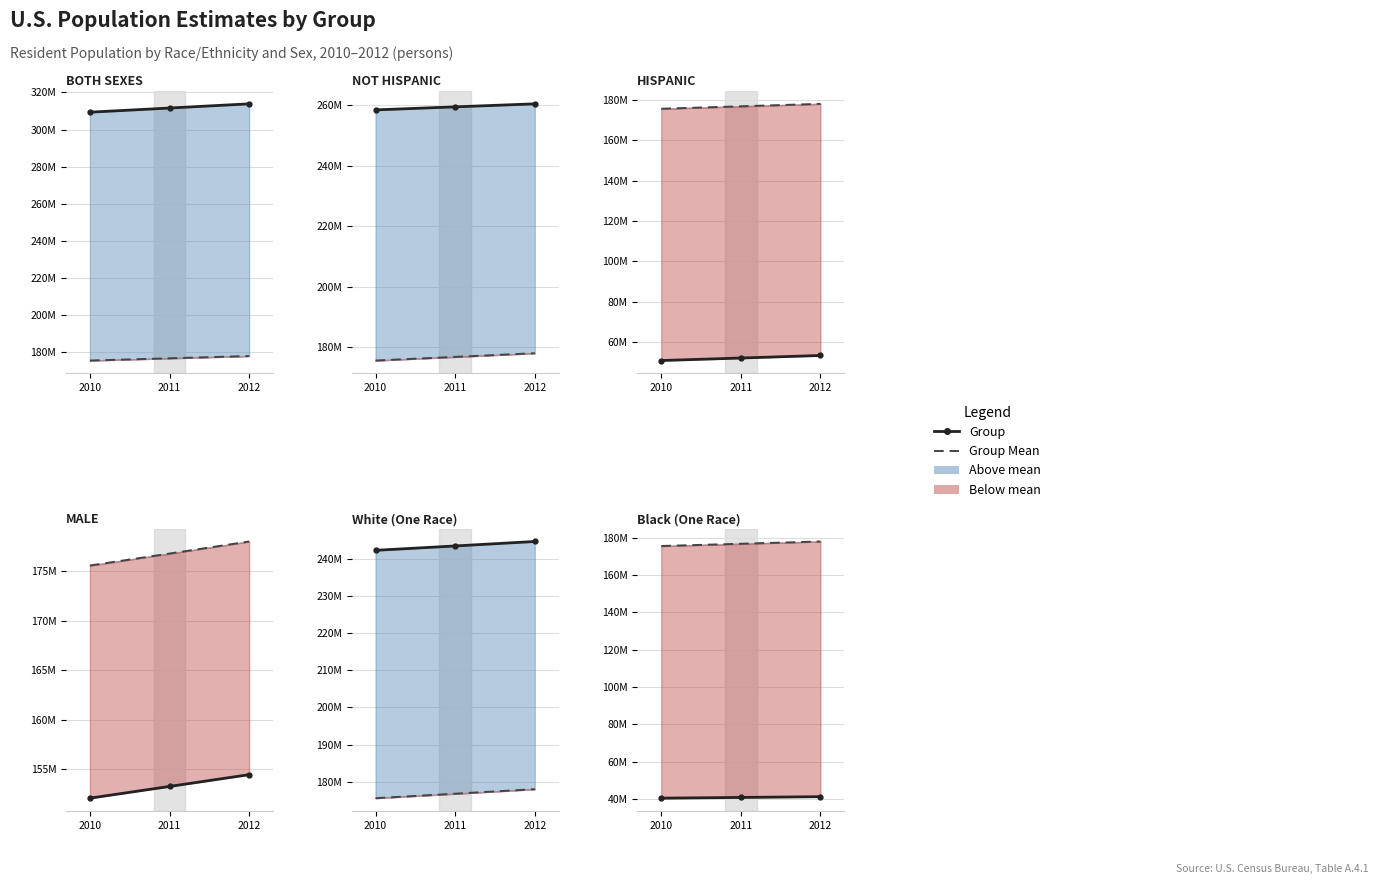

Rank the series by their maximum value, from highest to lowest.

BOTH SEXES, NOT HISPANIC, White (One Race), MALE, HISPANIC, Black (One Race)